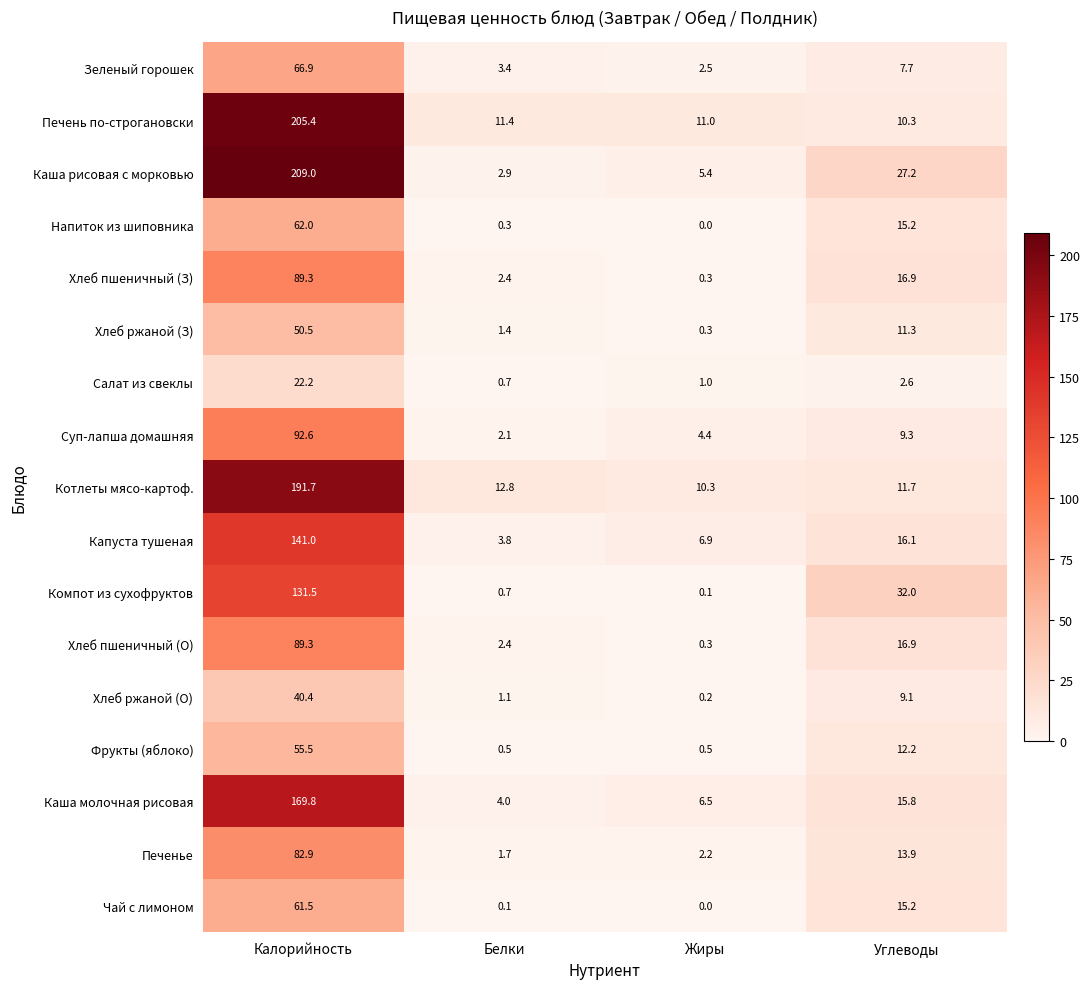

What is the sum of the Хлеб пшеничный (З) values at Белки and Жиры?

2.7